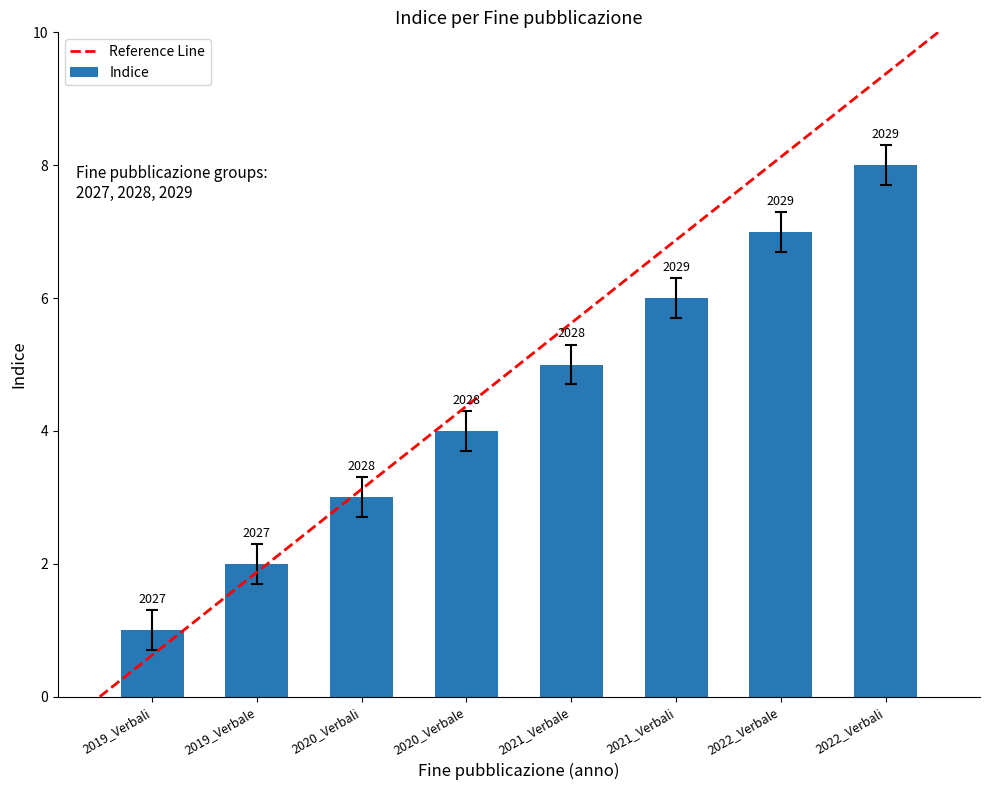

Does the chart contain any negative values?

No